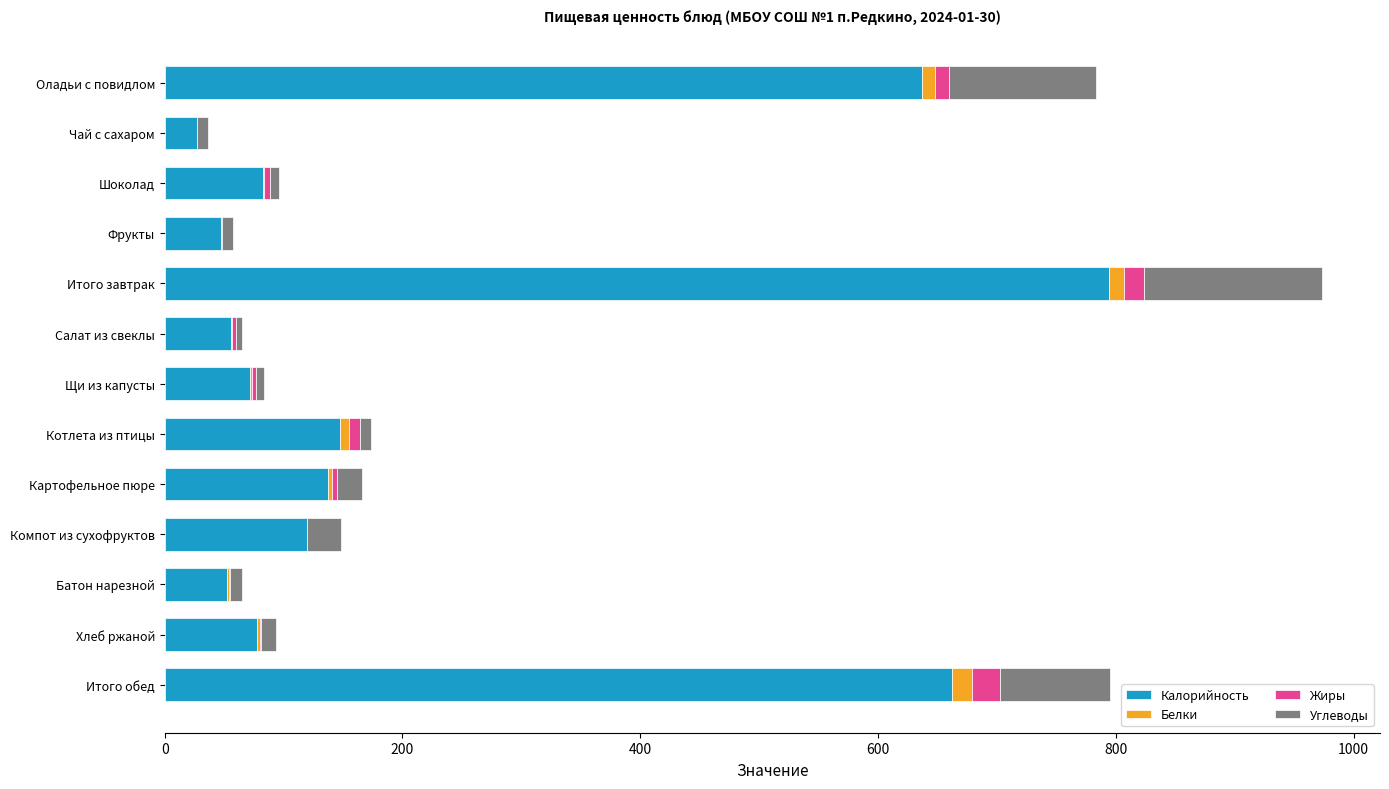

What is the sum of all Калорийность values?

2912.7